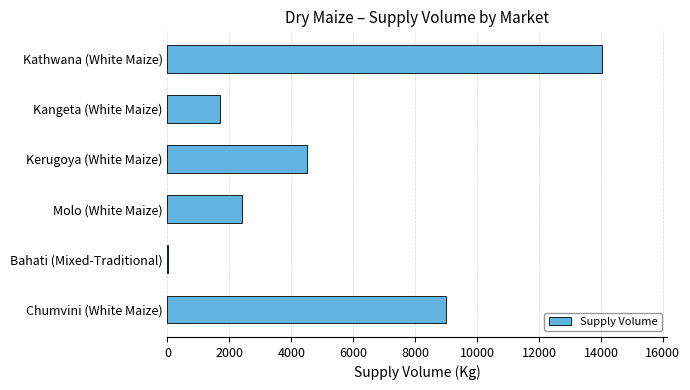

Reading bottom to top, transcribe all the data shown in this chart.

Chumvini (White Maize)=9000	Bahati (Mixed-Traditional)=10	Molo (White Maize)=2400	Kerugoya (White Maize)=4500	Kangeta (White Maize)=1700	Kathwana (White Maize)=14040